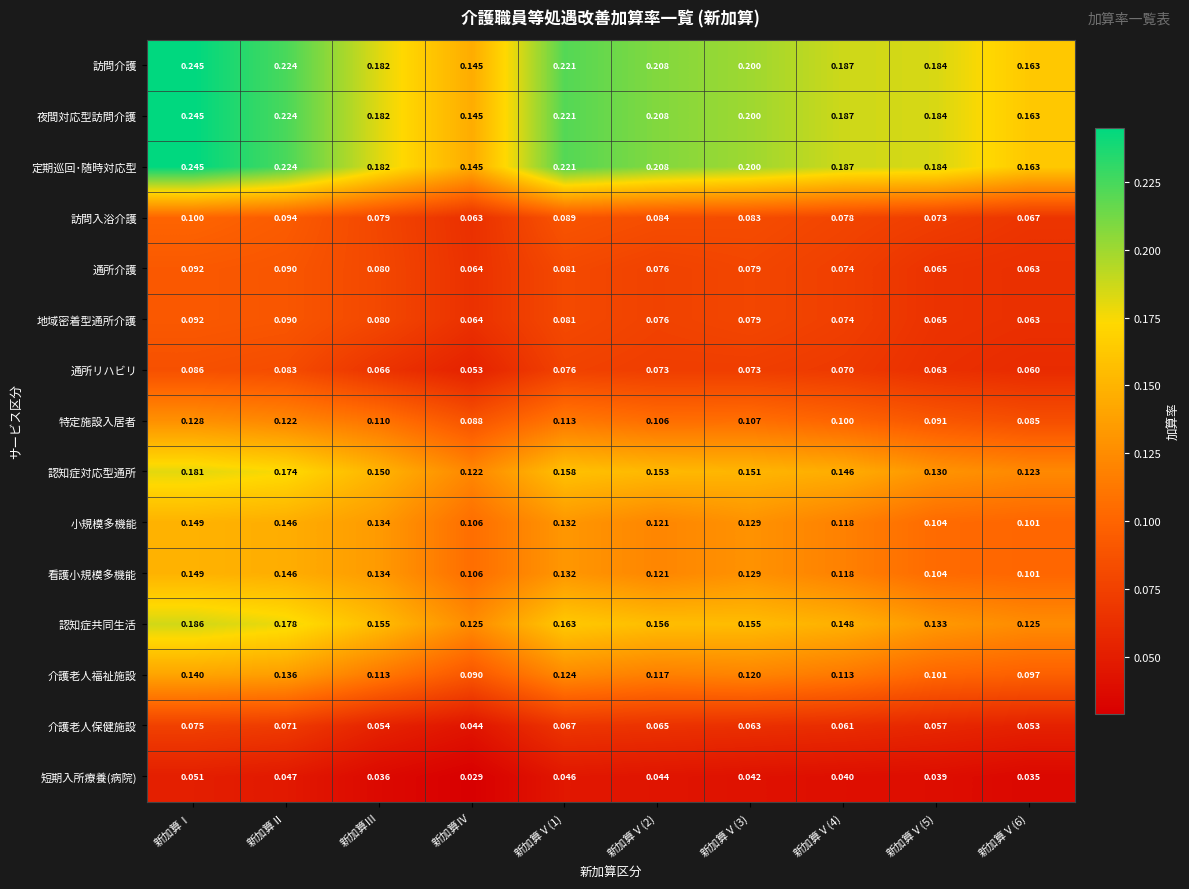

Is the value of 認知症対応型通所 at 新加算Ⅳ greater than the value of 介護老人保健施設 at 新加算Ⅰ?

Yes